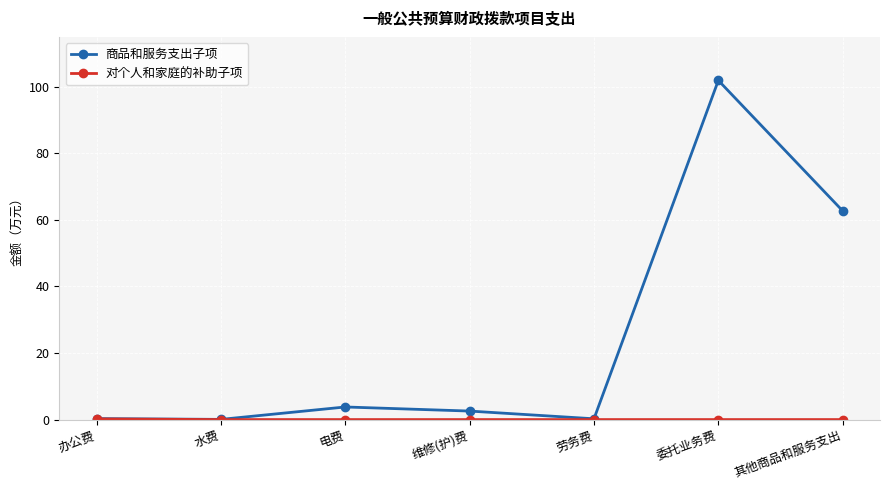

What is the total value across all series at 委托业务费?

101.9